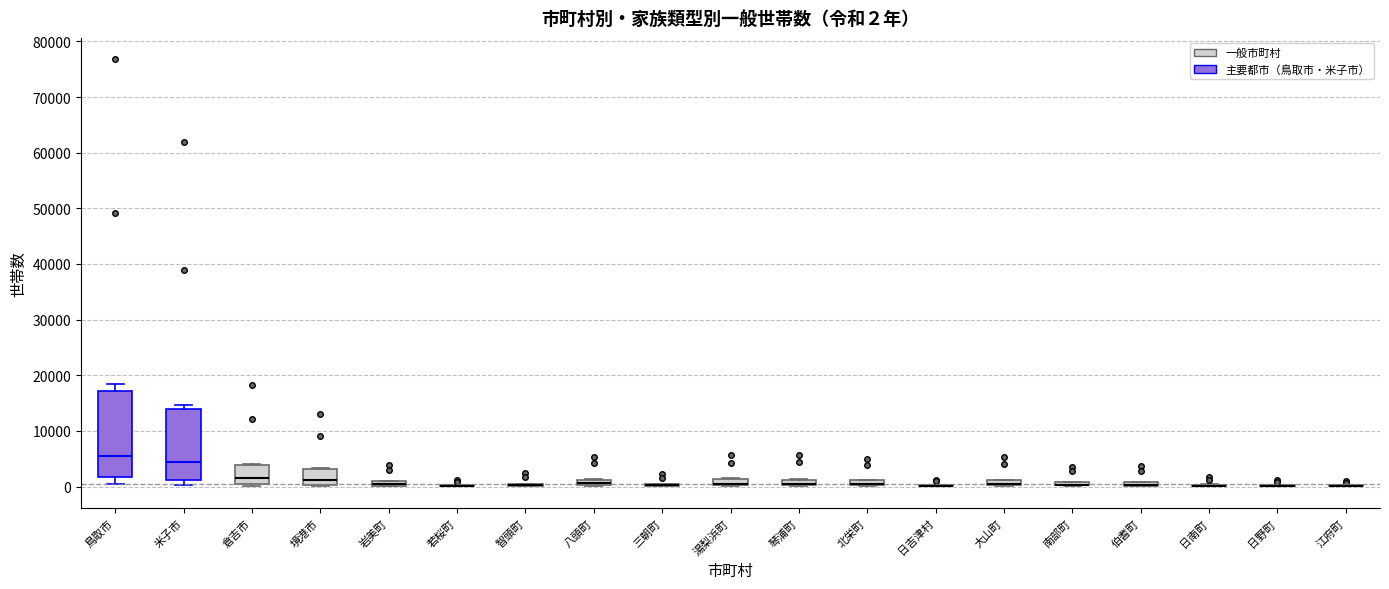

Which box is the tallest, from its lower edge to its upper edge?

鳥取市